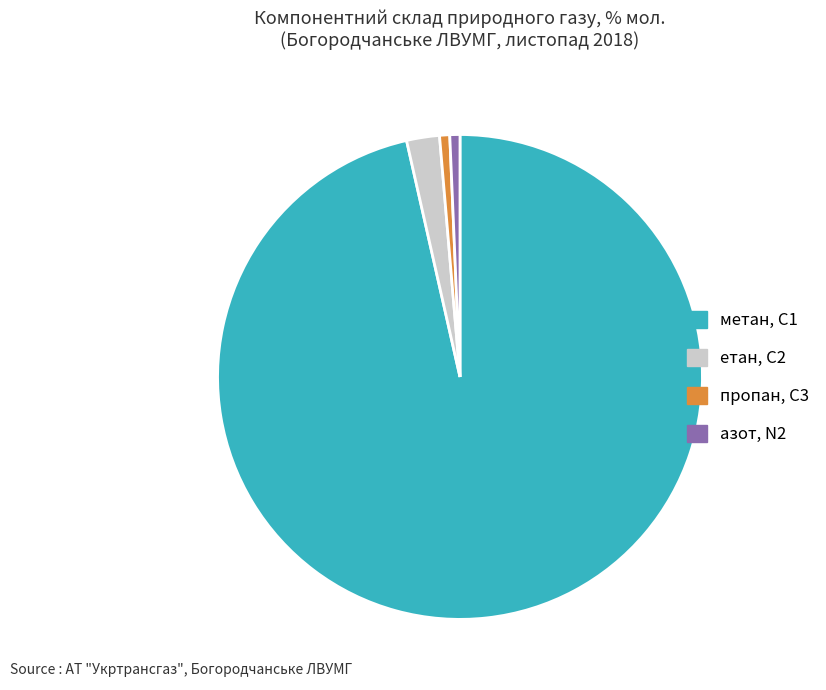

Count the number of slices in the pie.

4